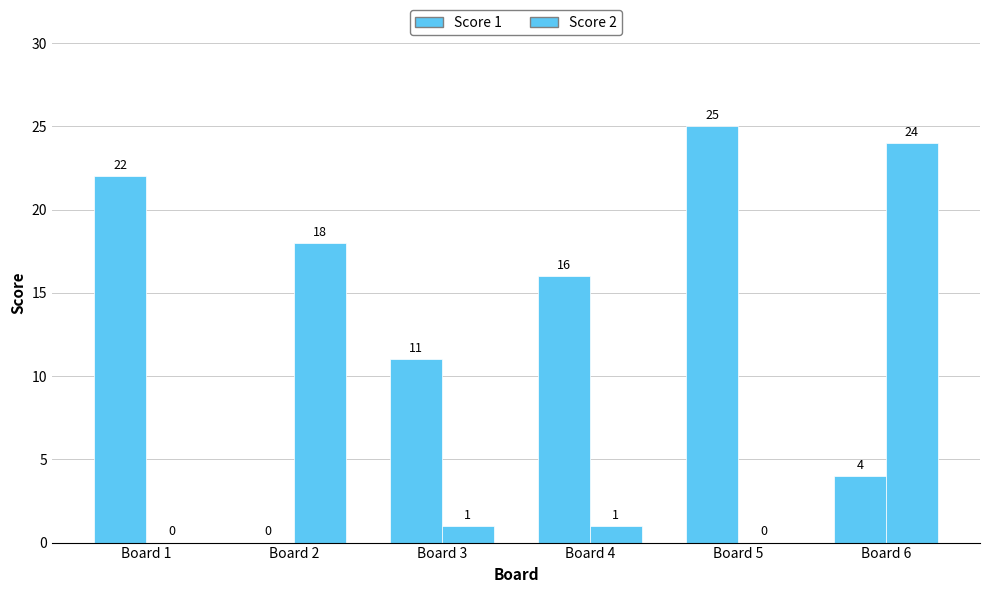

List the labels in order of Score 2 value, smallest first.

Board 1, Board 5, Board 3, Board 4, Board 2, Board 6